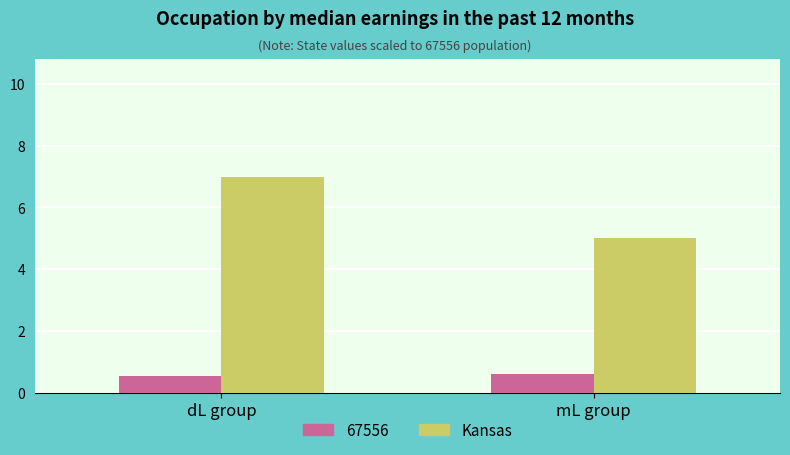

What is the label of the 1st bar from the right?

mL group